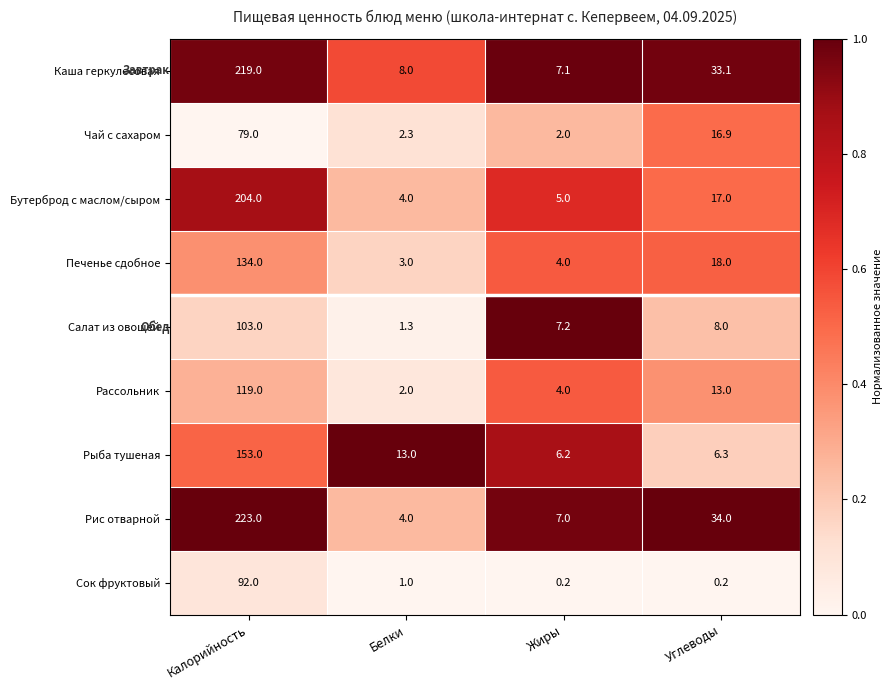

At how many categories does at least one series exceed 0?

4